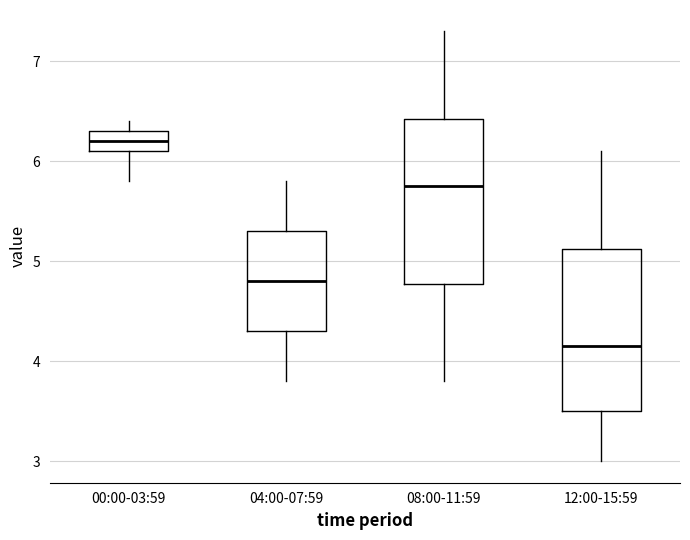

Where is the upper edge of the box for 00:00-03:59 on the y-axis? The values are not printed on the chart, so give them approximately, as read against the axis.

6.3